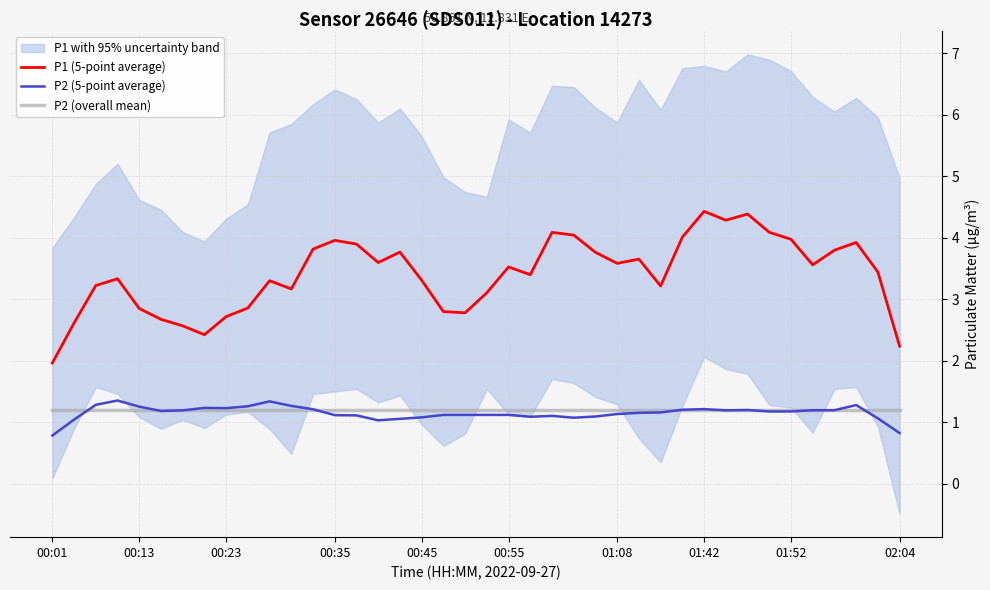

At which label does P1 (5-point average) reach its minimum?

00:01